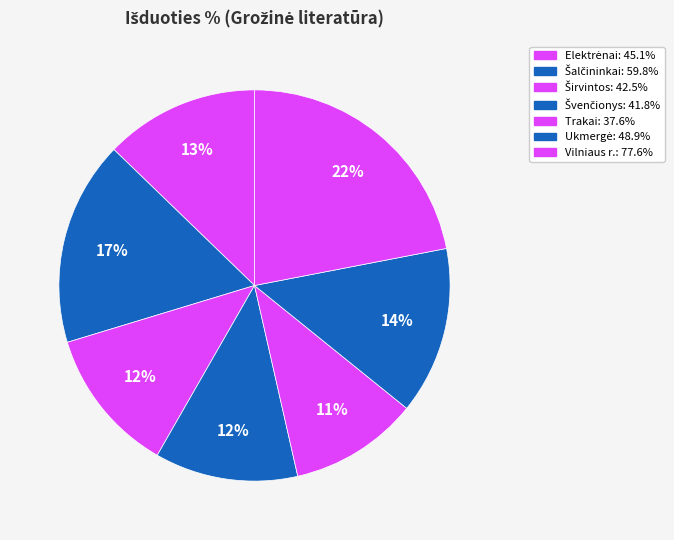

Which slice is the largest?

Vilniaus r.